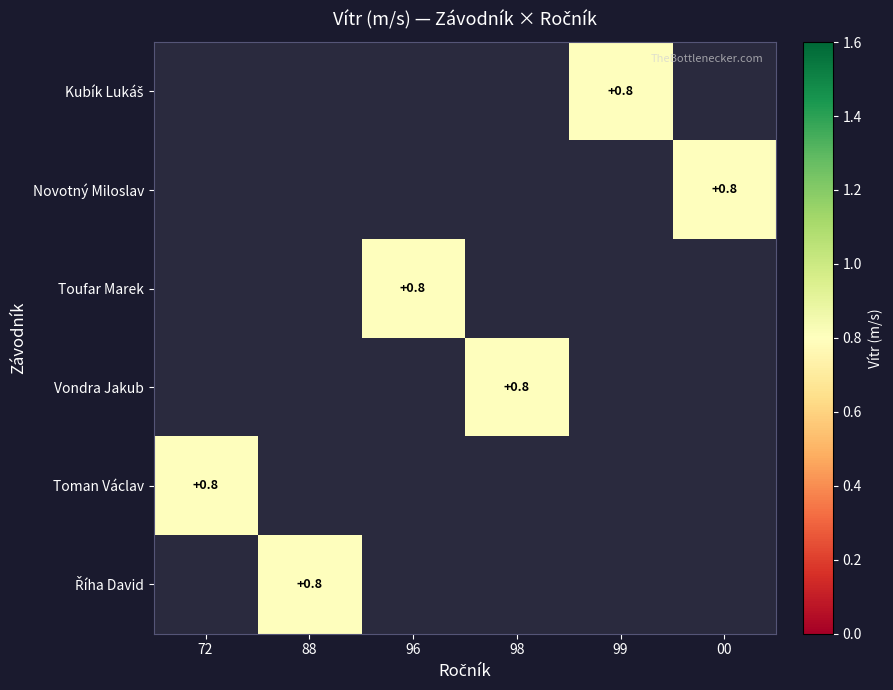

List the series in order of their overall mean, lowest first.

Kubík Lukáš, Novotný Miloslav, Toufar Marek, Vondra Jakub, Toman Václav, Říha David